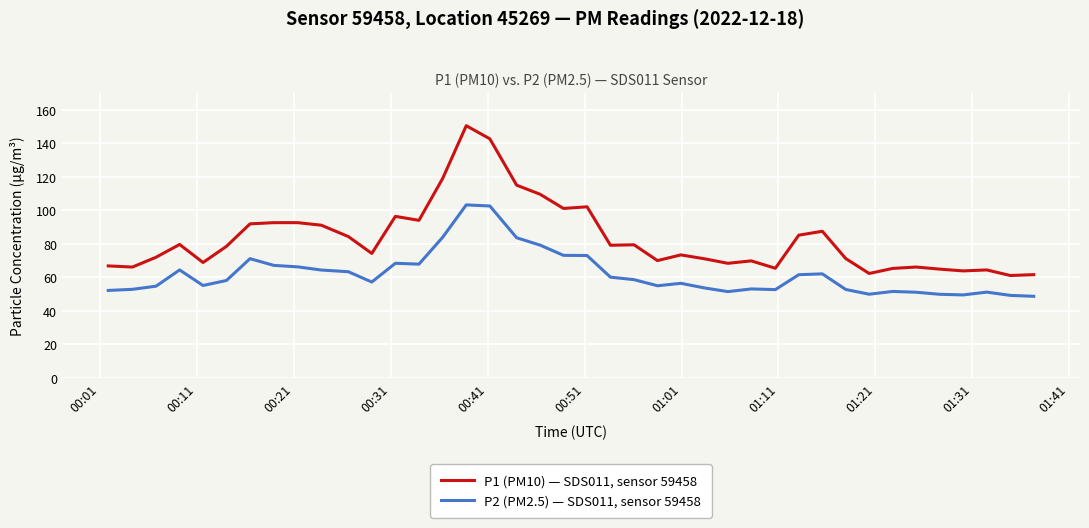

Which series has the widest spread of values?

P1 (PM10) — SDS011, sensor 59458